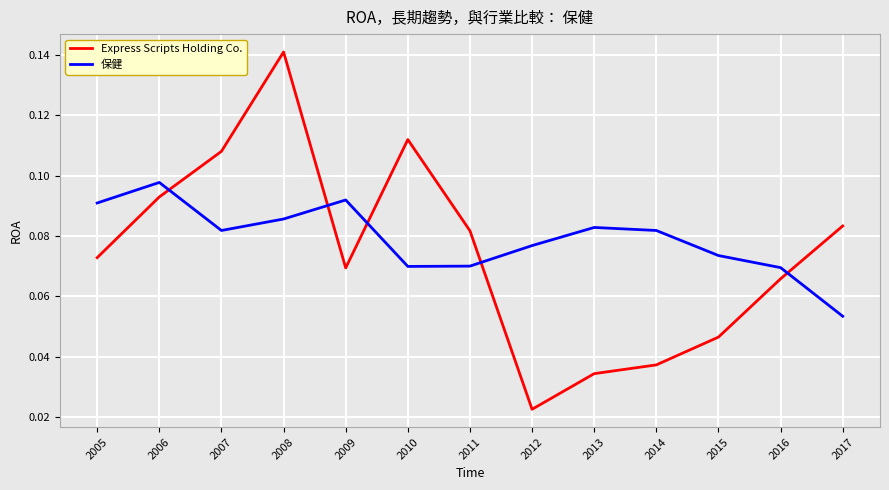

List the series in order of their peak value, lowest first.

保健, Express Scripts Holding Co.